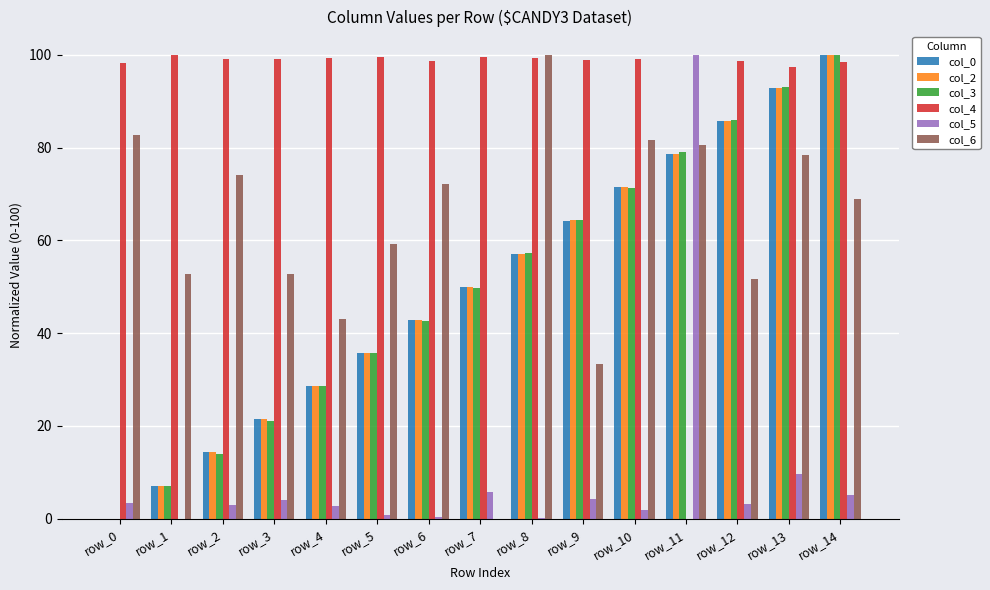

What is the sum of all col_5 values?

144.5